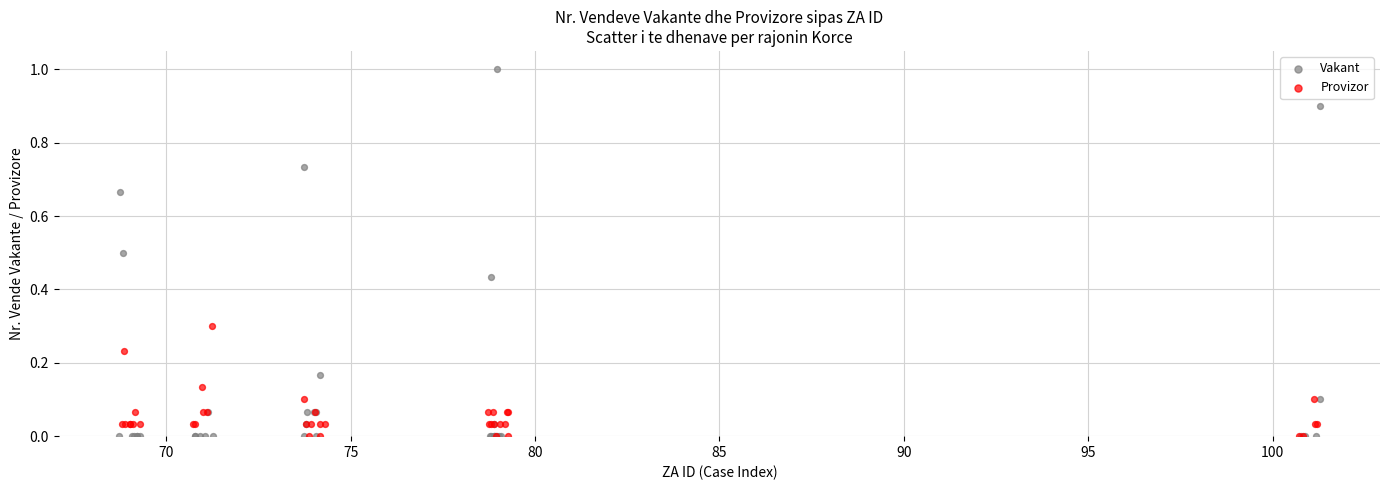

Which series reaches the maximum Y coordinate?

Vakant